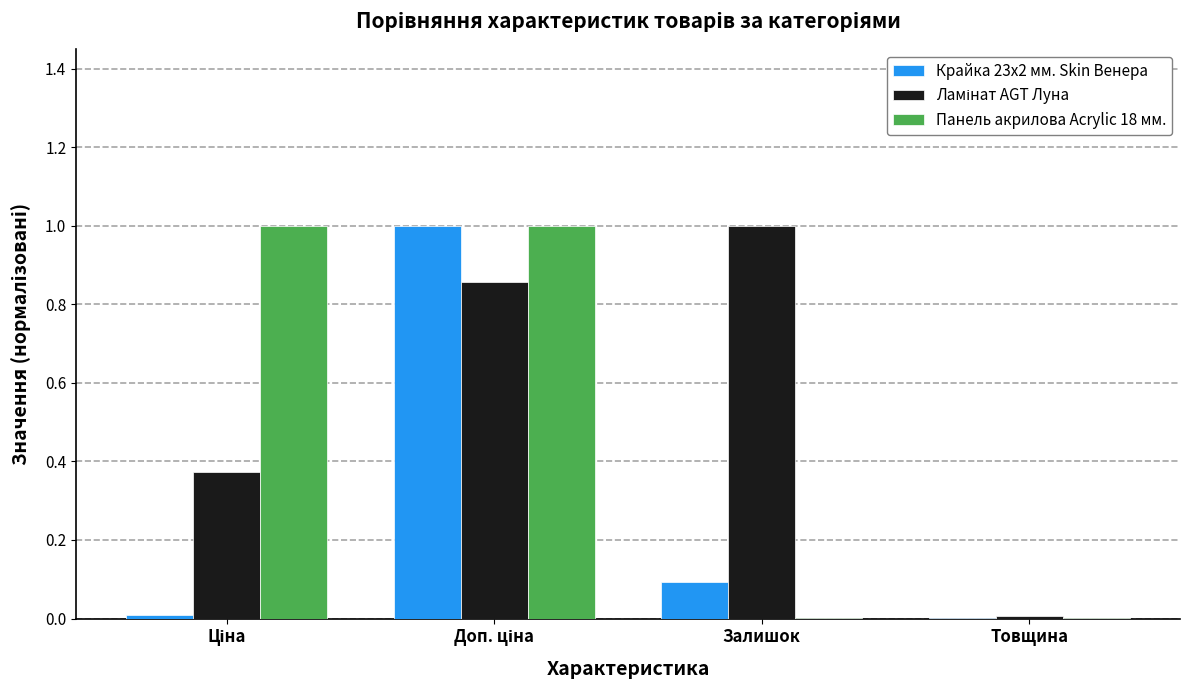

What is the sum of all Панель акрилова Acrylic 18 мм. values?

2.0